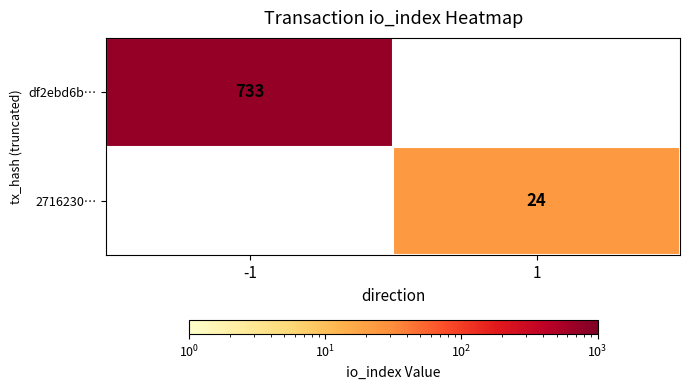

What is the minimum value shown in the chart?

24.0